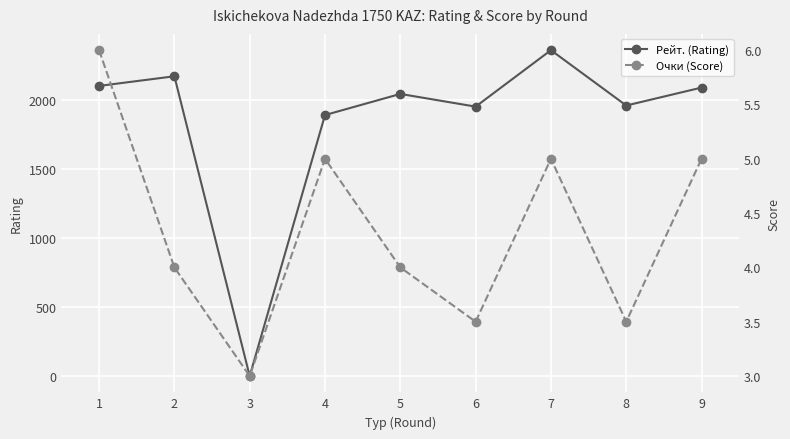

What is the value of the Рейт. (Rating) point at the 1st from the left?

2102